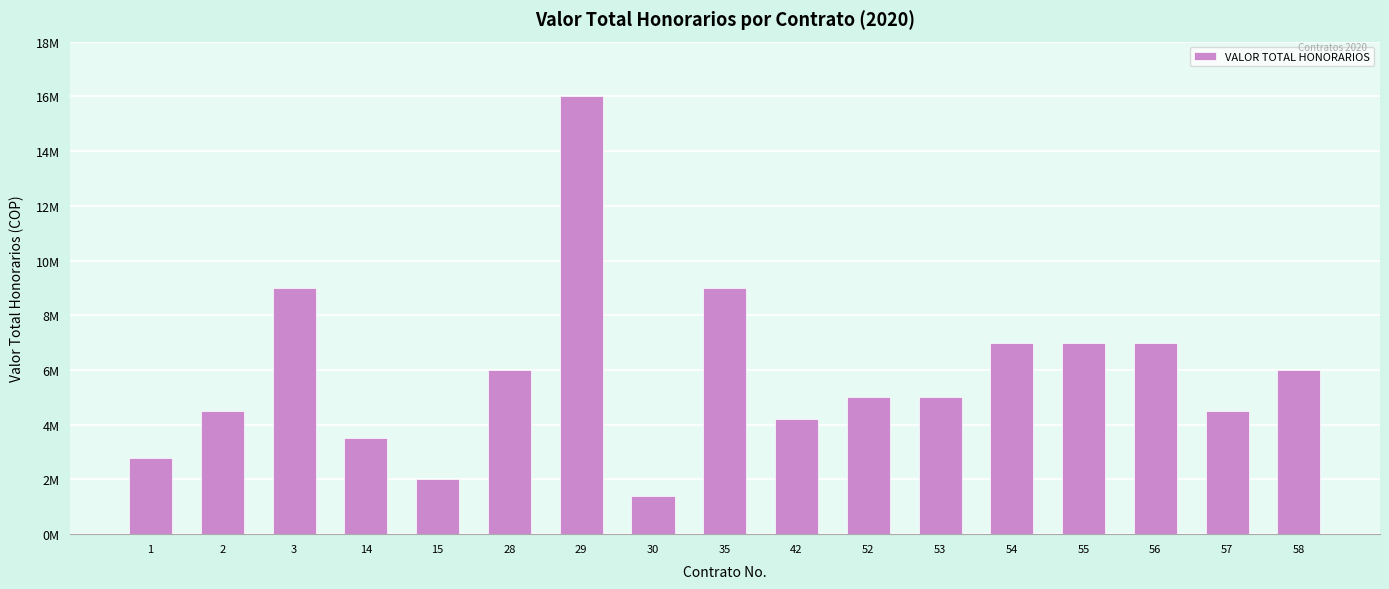

What is the change in value from 15 to 30?

-600000